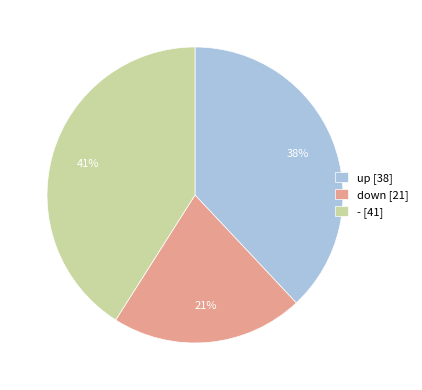

True or false: down accounts for 25% of the total.

False